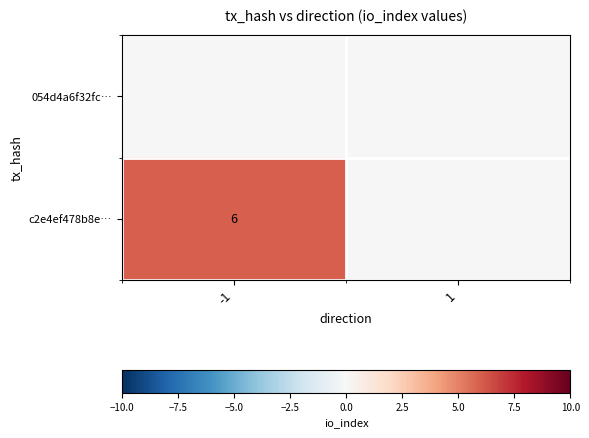

At which category does the chart reach its peak across all series?

-1